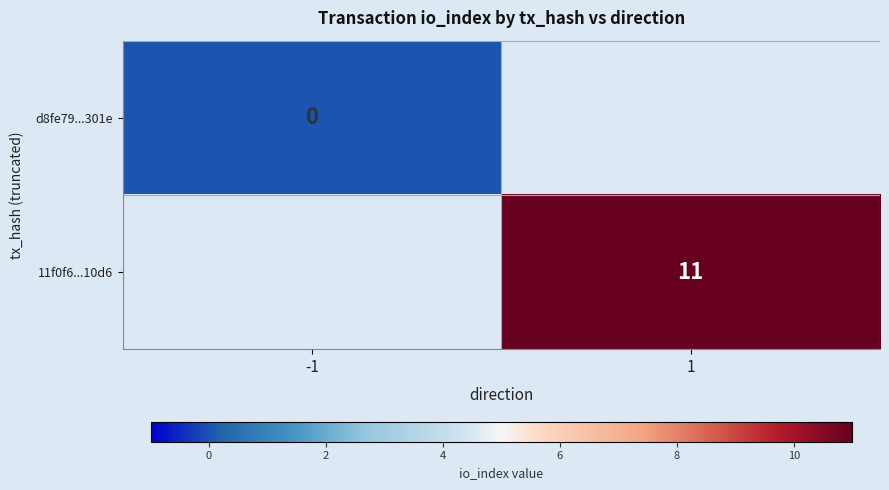

Is it true that 11f0f6...10d6 equals 11 at 1?

True